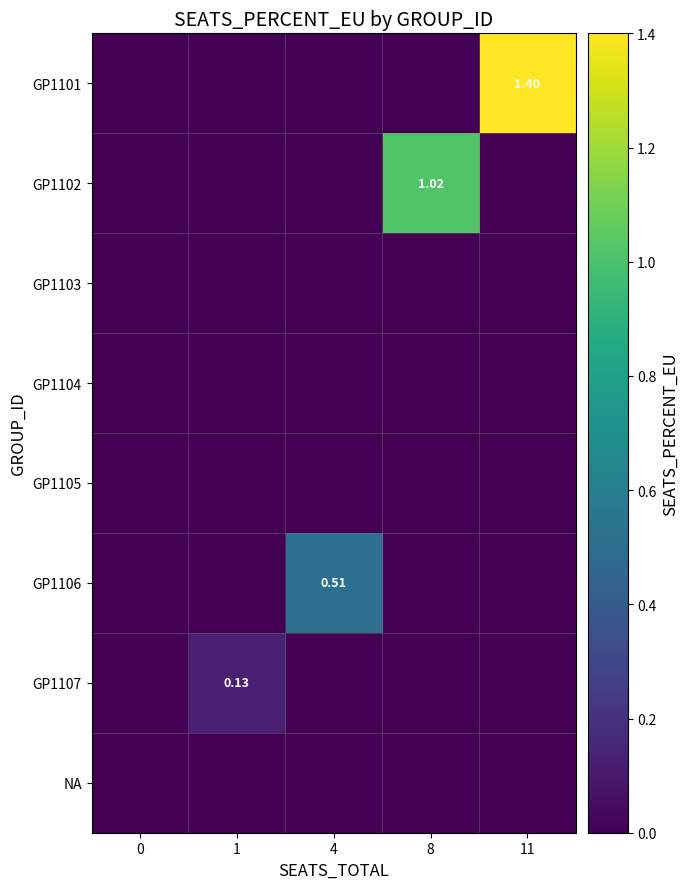

Between 4 and 11, which series saw the biggest shift?

GP1101